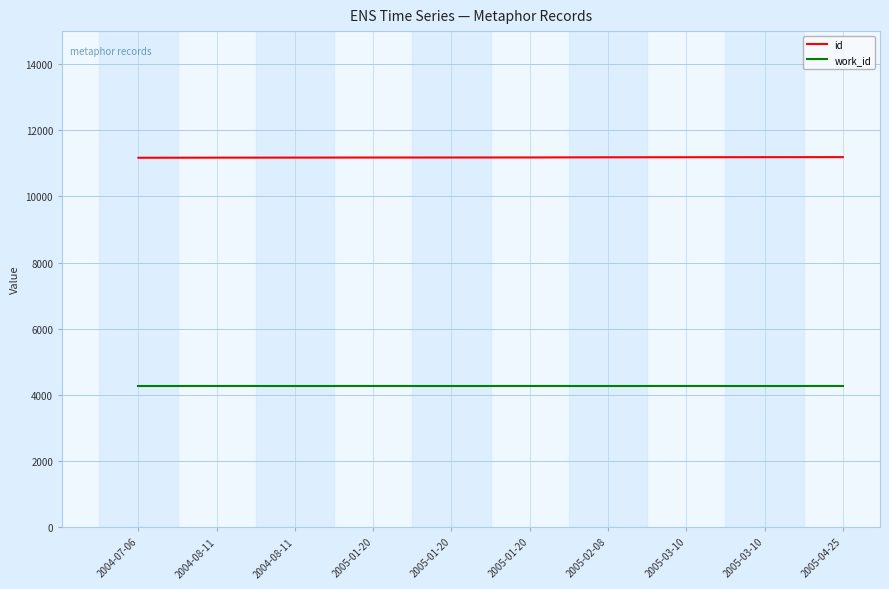

What is the label of the 10th point from the left?

2005-04-25